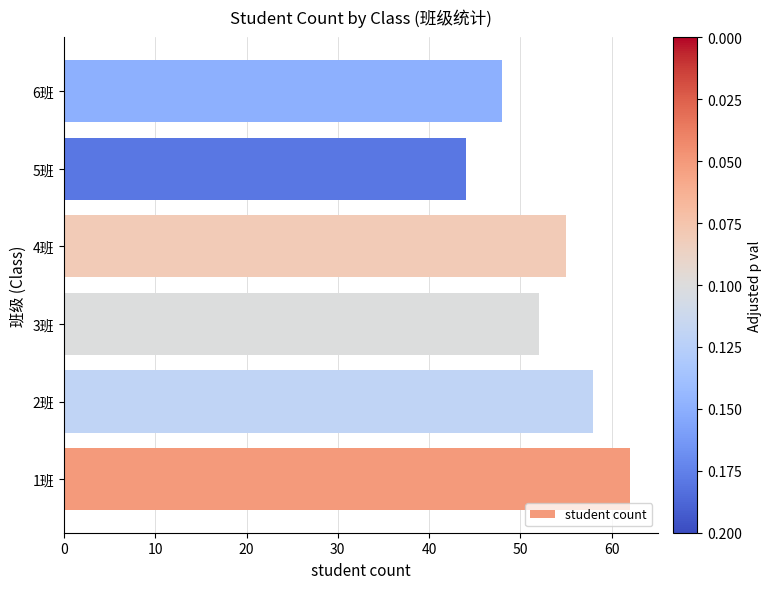

What is the smallest value displayed?

44